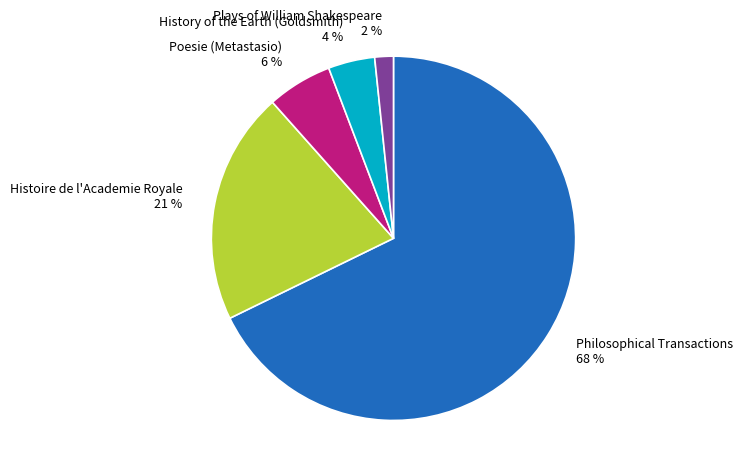

Is there a majority slice in this chart?

Yes